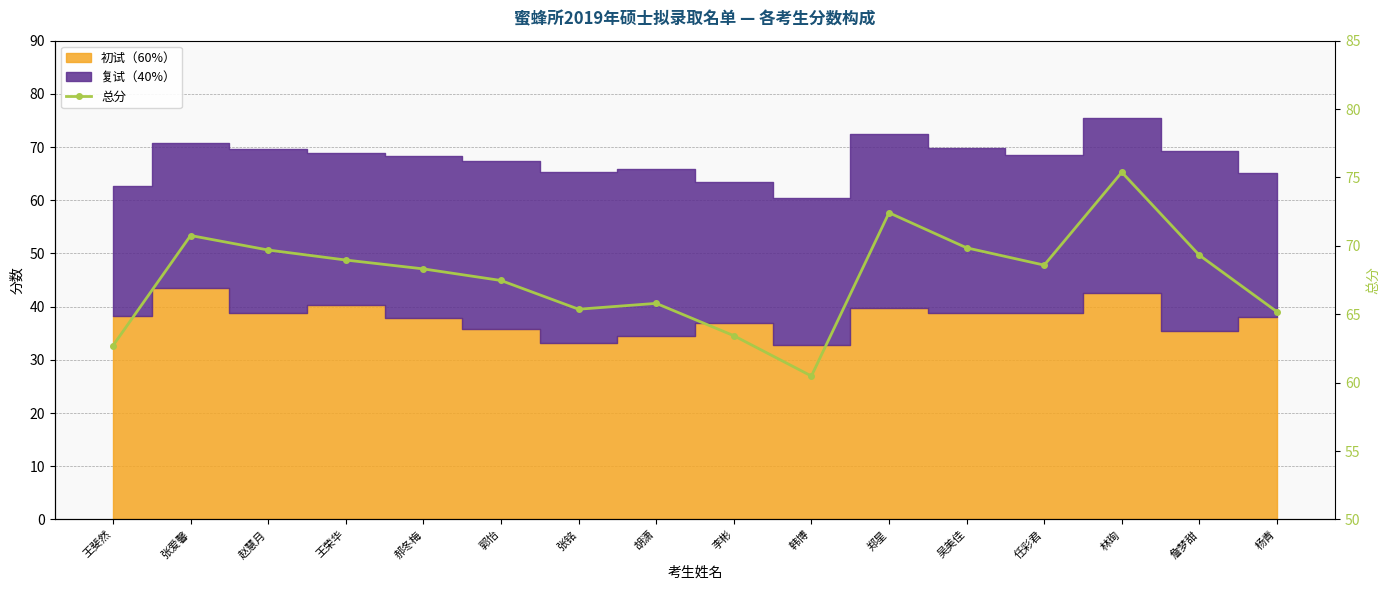

What value does the data have at 张爱馨?

70.8